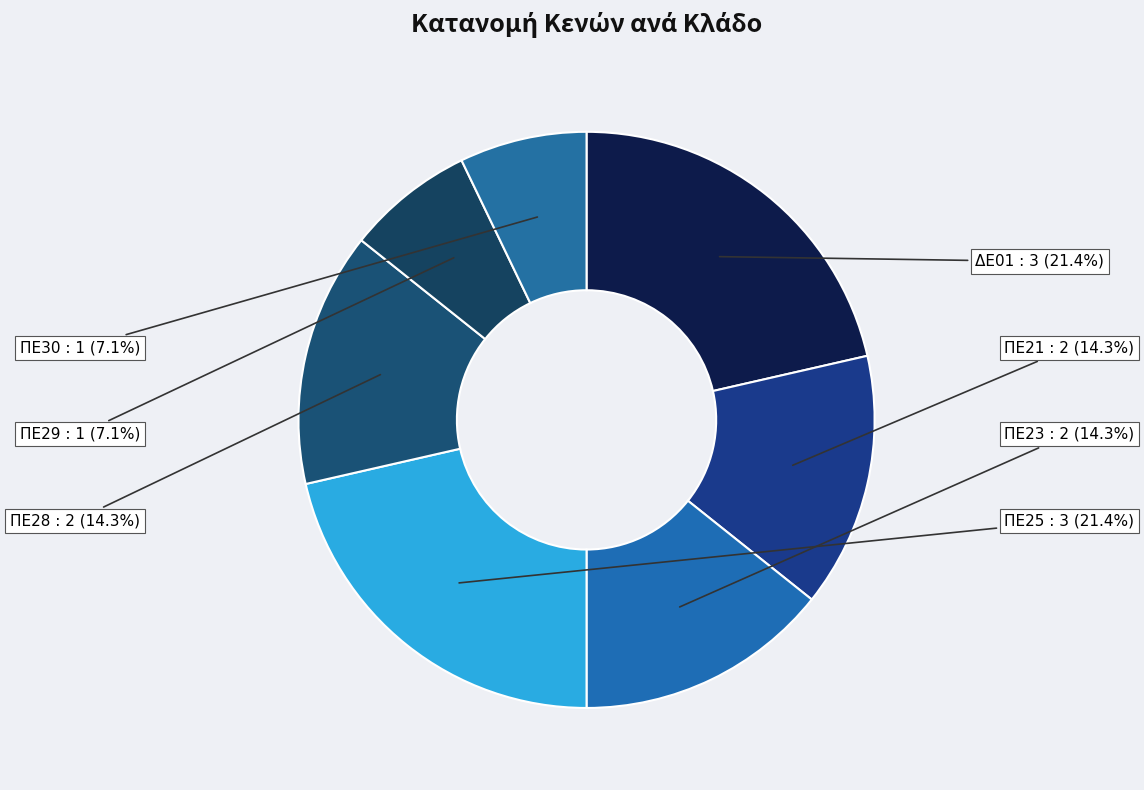

How much of the chart is everything except ΔΕ01?

78.6%